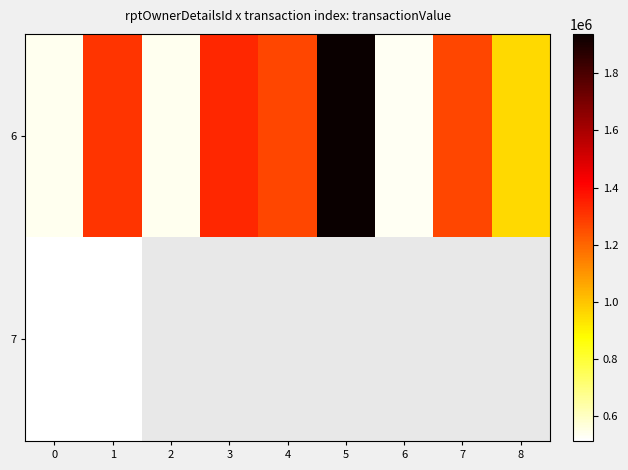

How many categories are shown in the chart?

9